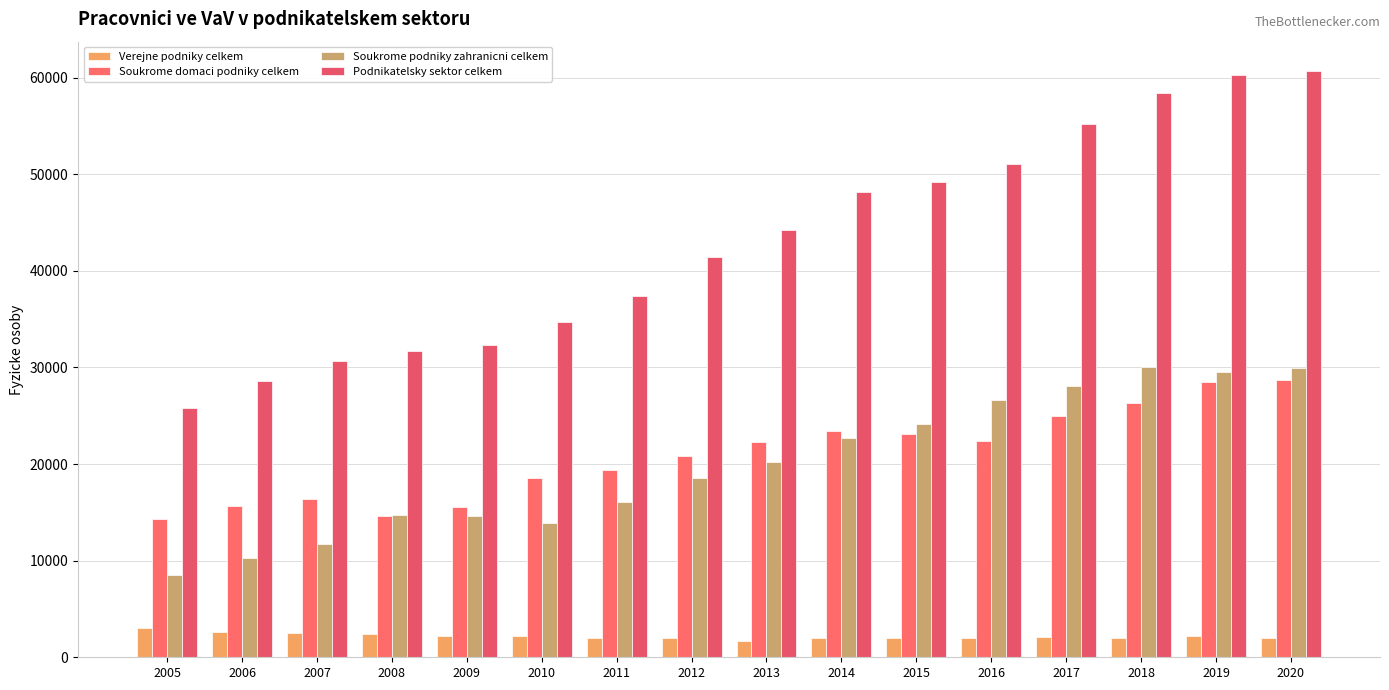

How many distinct data groups are displayed?

4